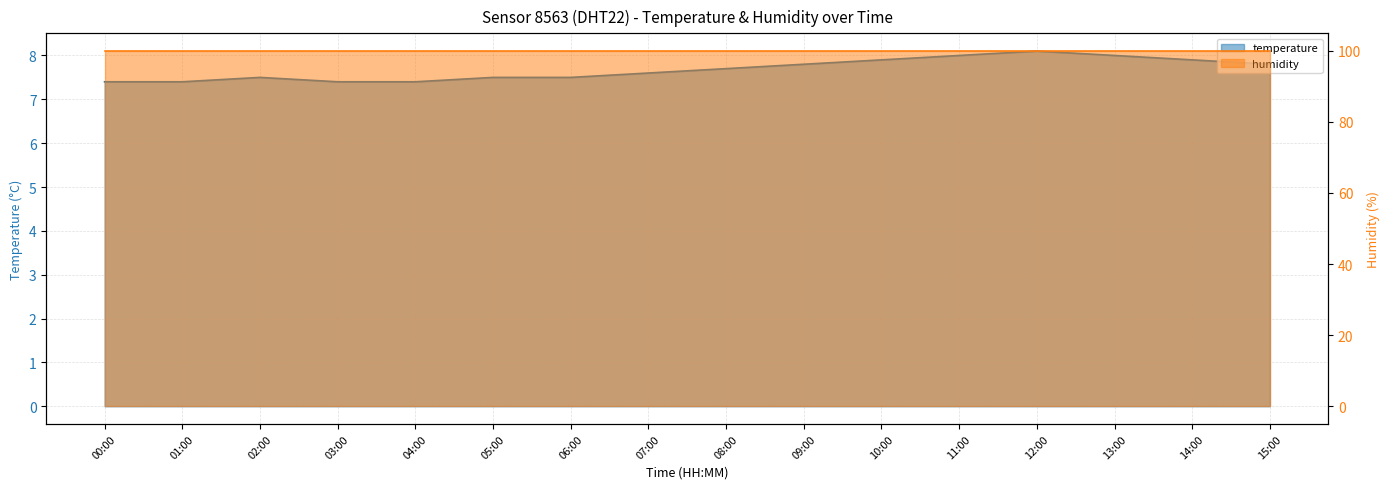

What is the label of the 3rd point from the left?

02:00